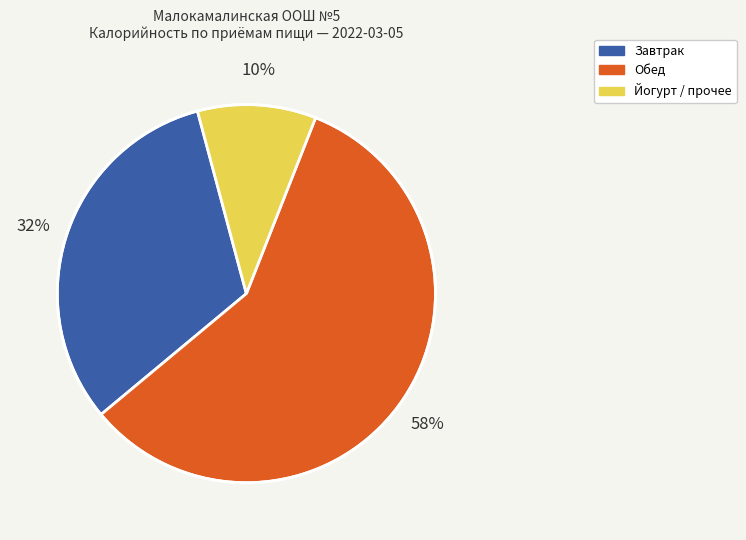

Is there a majority slice in this chart?

Yes